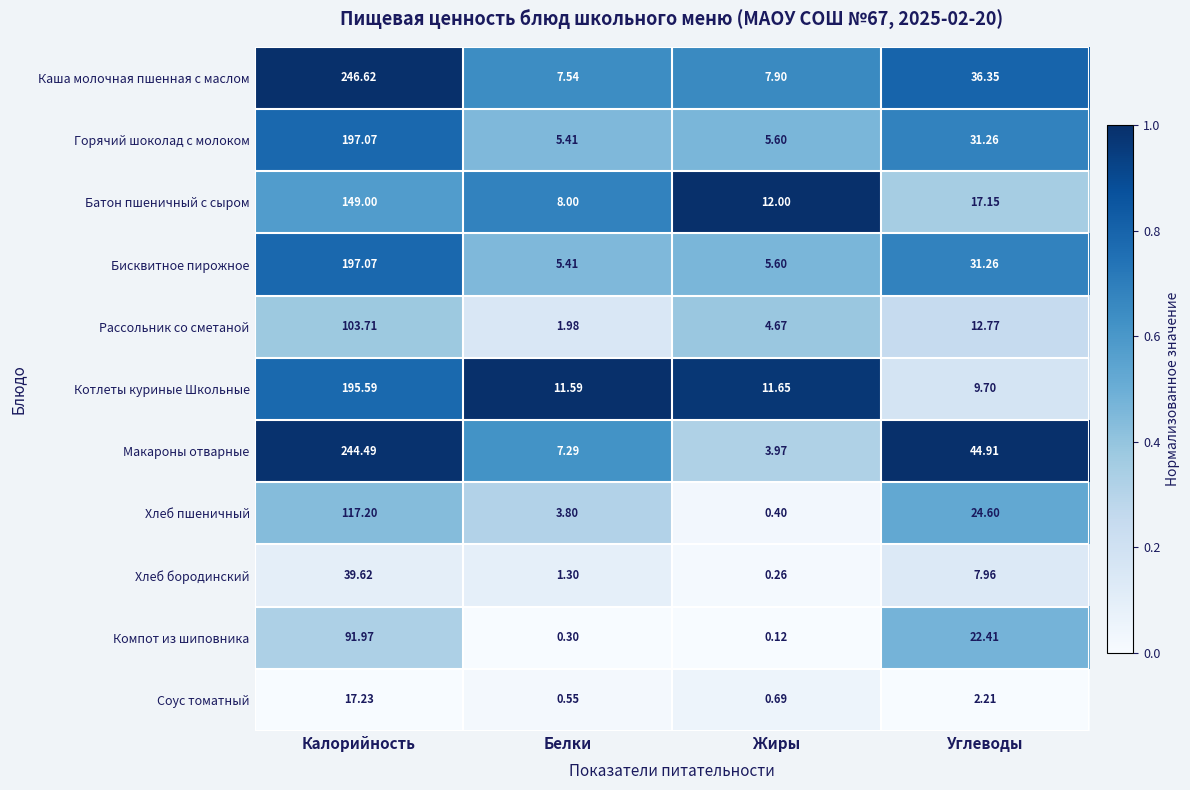

Which series has the largest total across all categories?

Макароны отварные